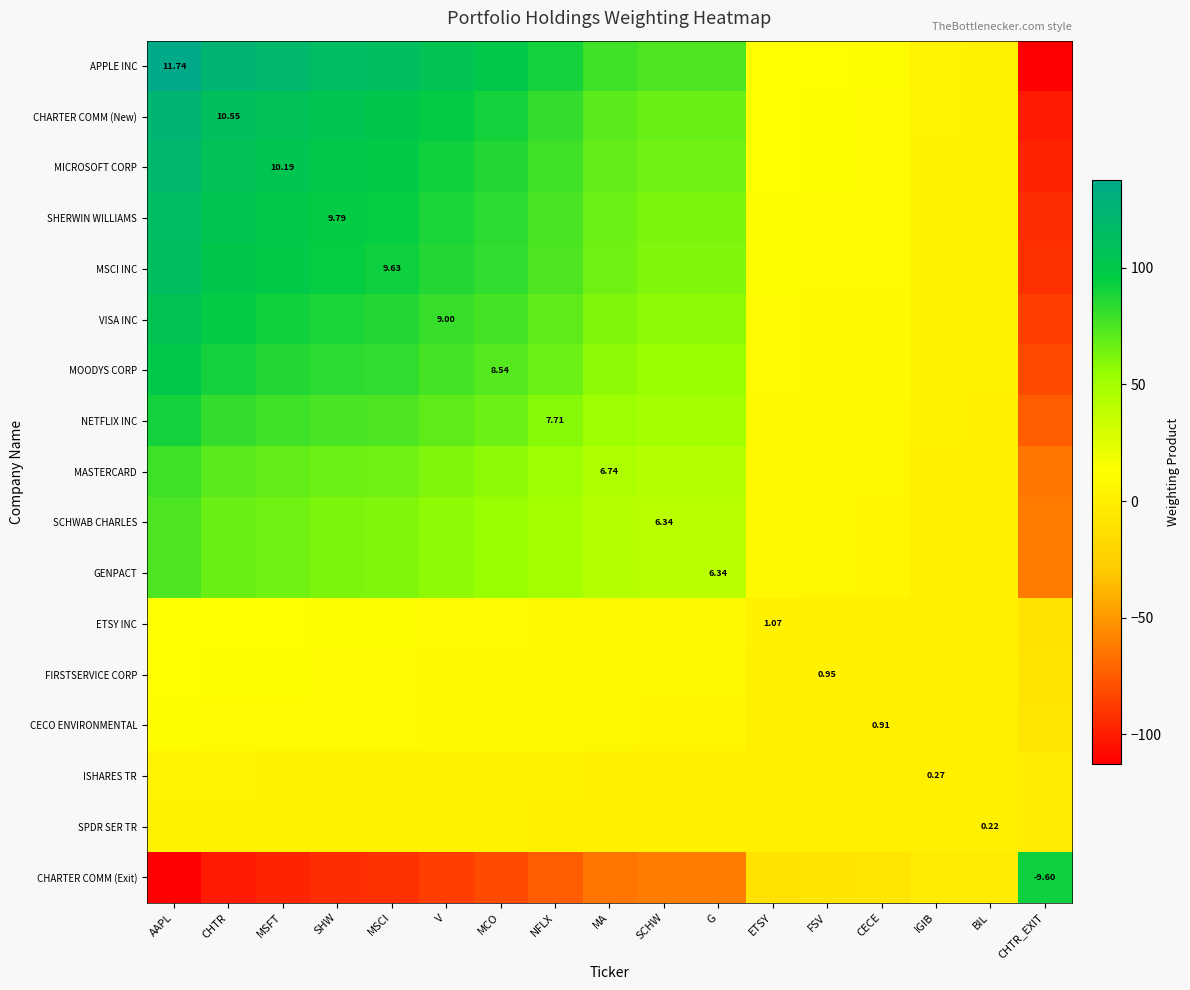

What is the total value across all series at SCHW?

573.6